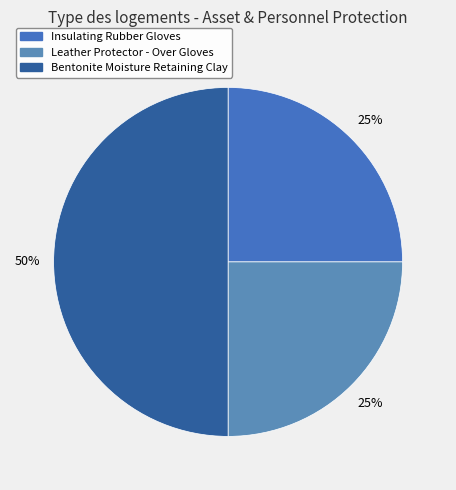

How many segments does this pie chart have?

3